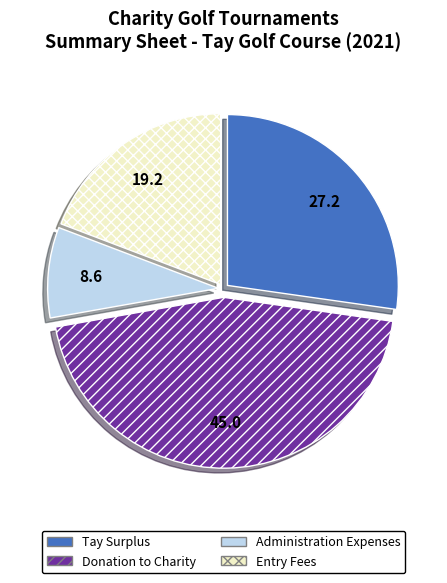

True or false: Tay Surplus accounts for 27% of the total.

True